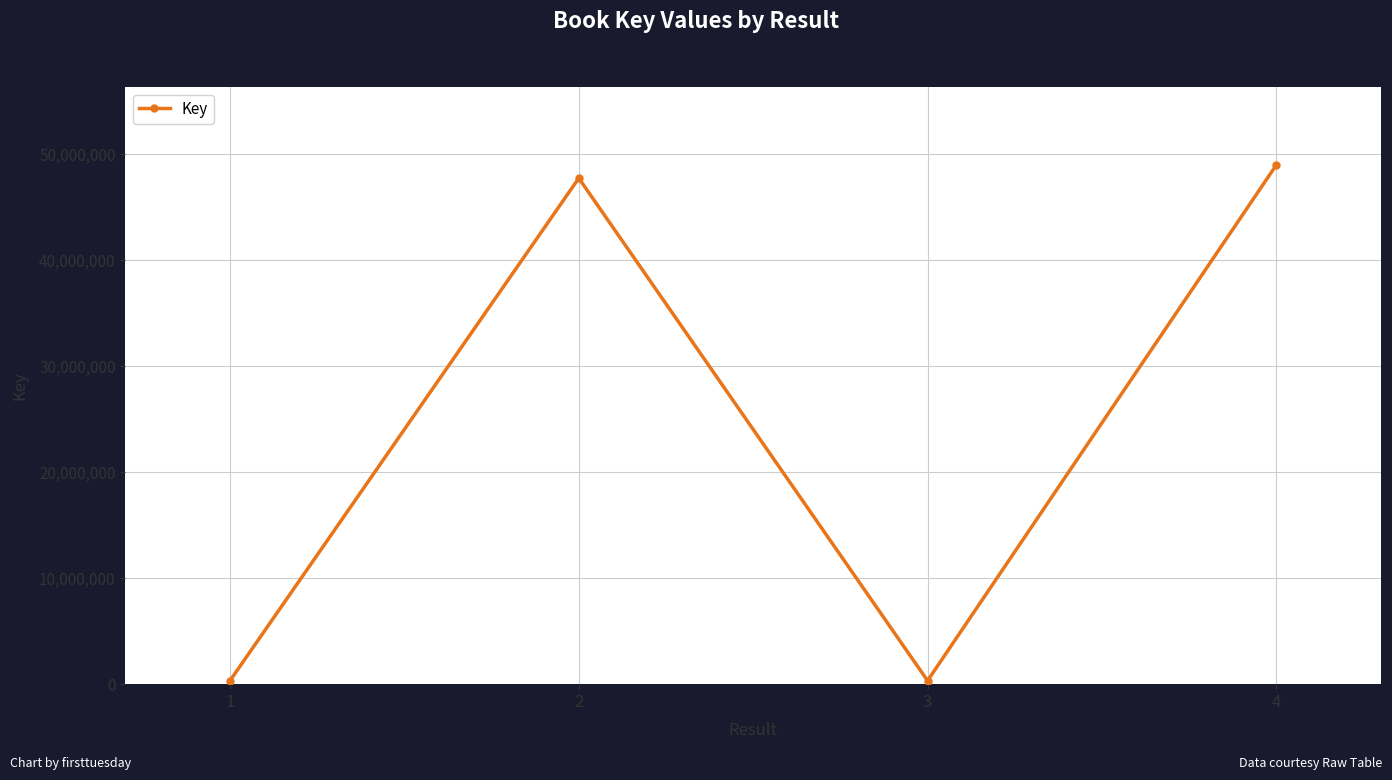

What is the ratio of the value at 4 to the value at 1?

150.1